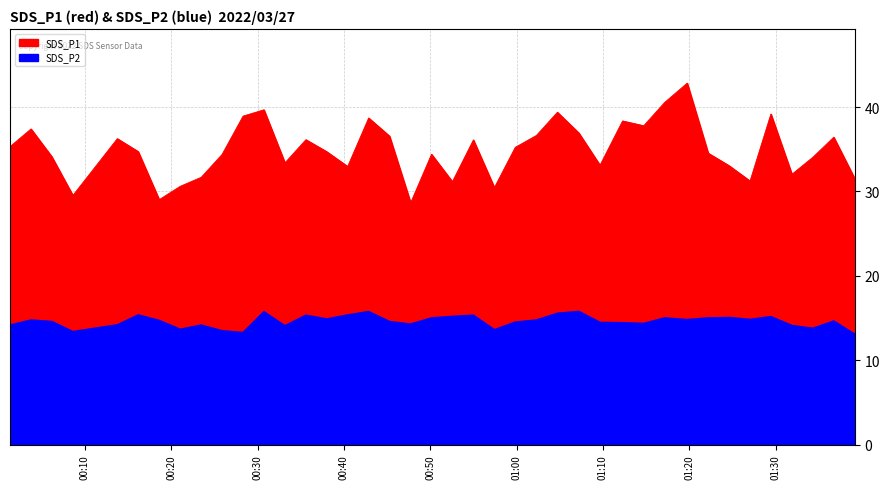

Which series has the largest range (max minus min)?

SDS_P1